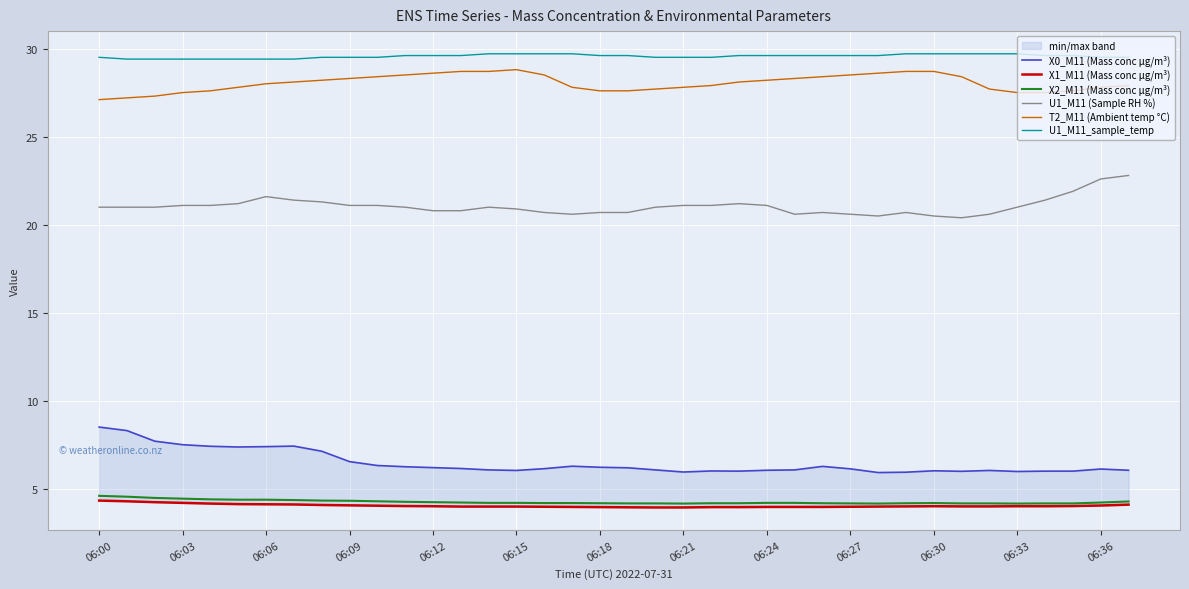

True or false: T2_M11 (Ambient temp °C) has a value of 28.0 at 06:06.

True